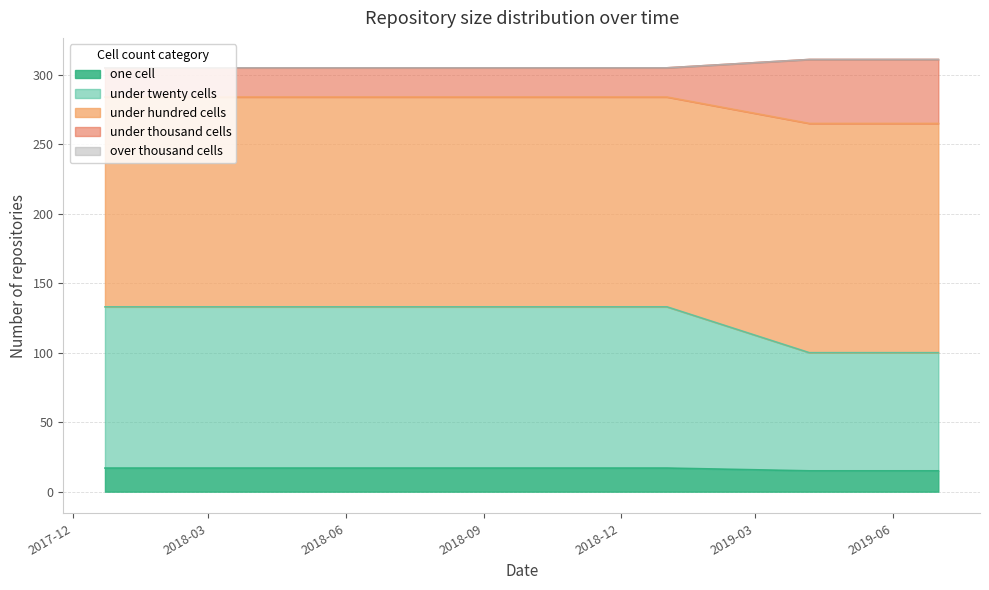

What is the label of the 1st point from the right?

2019-07-01